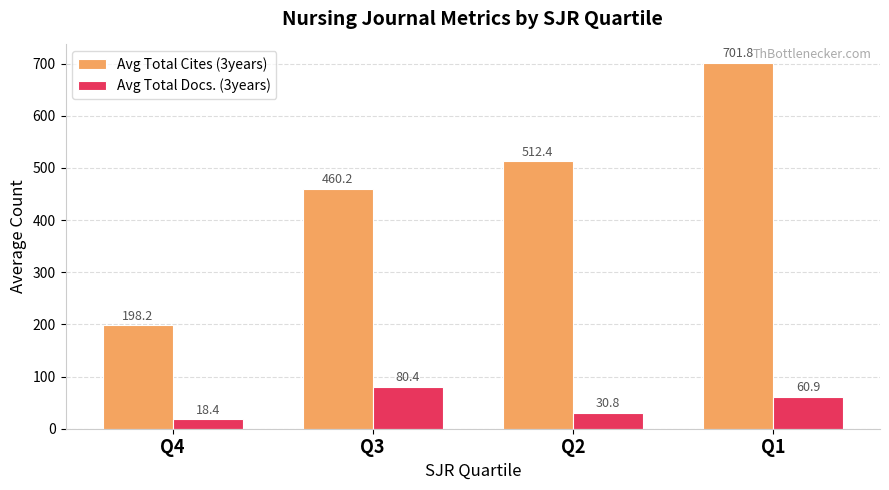

Reading left to right, extract all data points from this chart.

Avg Total Cites (3years): 198.2	460.2	512.4	701.8
Avg Total Docs. (3years): 18.4	80.4	30.8	60.9